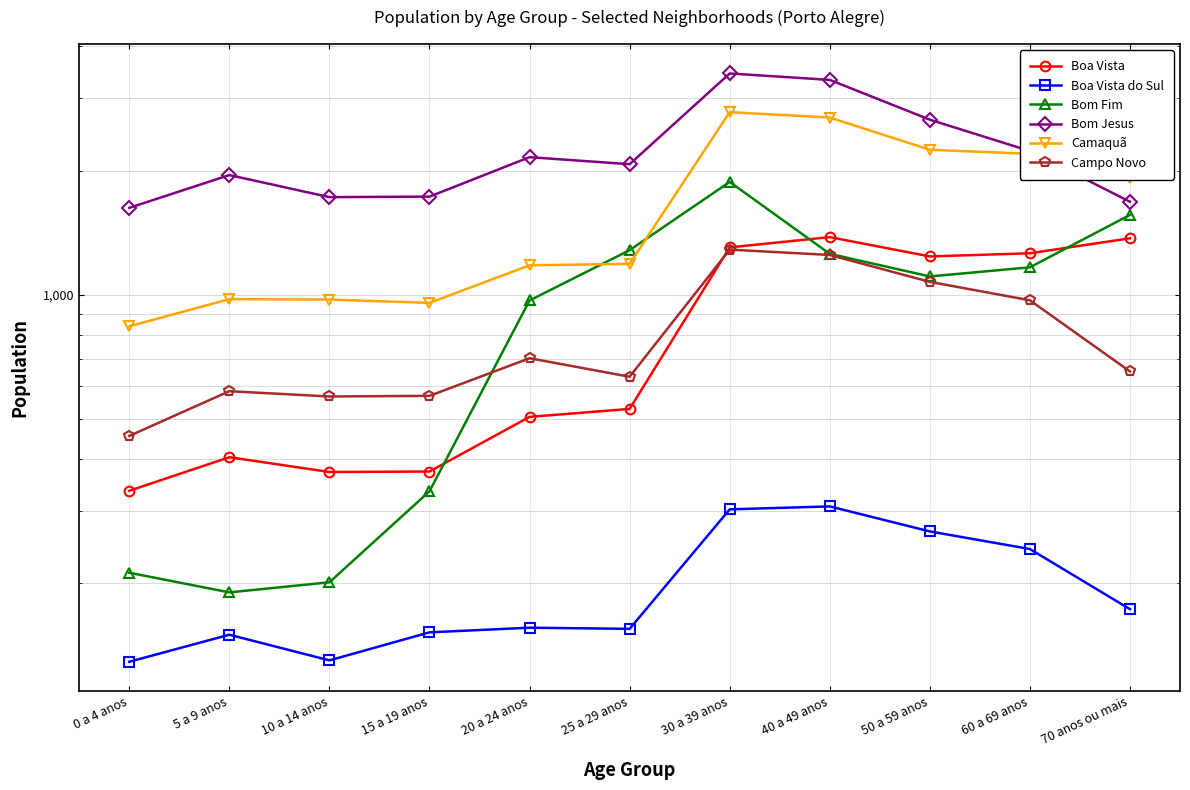

Reading left to right, extract all data points from this chart.

Boa Vista: 335	404	372	373	506	529	1303	1380	1239	1261	1371
Boa Vista do Sul: 129	150	130	152	156	155	302	307	267	242	173
Bom Fim: 212	190	201	334	969	1283	1878	1257	1108	1166	1562
Bom Jesus: 1625	1951	1725	1730	2156	2073	3440	3319	2658	2231	1681
Camaquã: 839	976	974	956	1179	1189	2772	2690	2247	2197	1916
Campo Novo: 455	584	567	569	702	633	1287	1249	1075	970	652